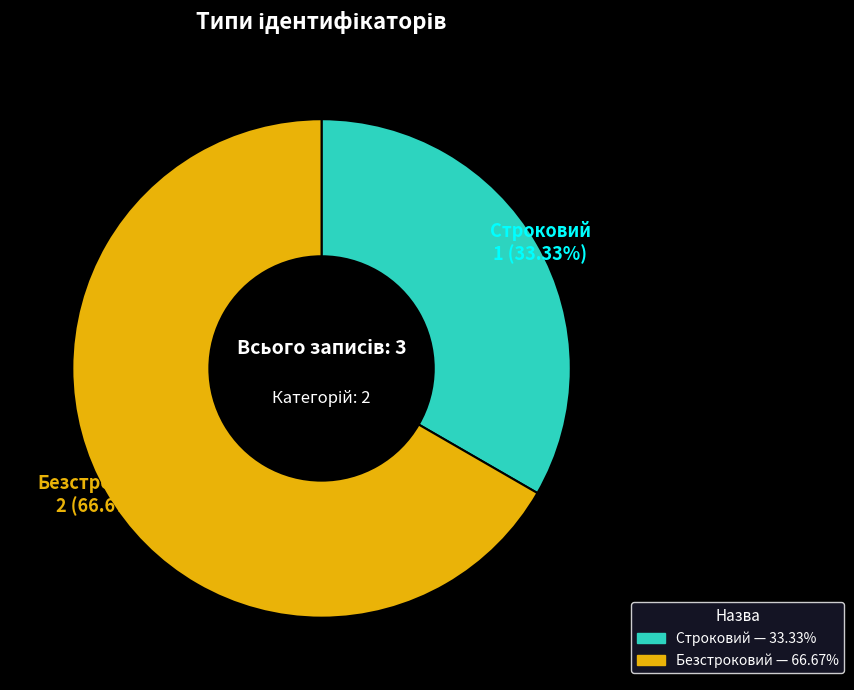

Count the number of slices in the pie.

2